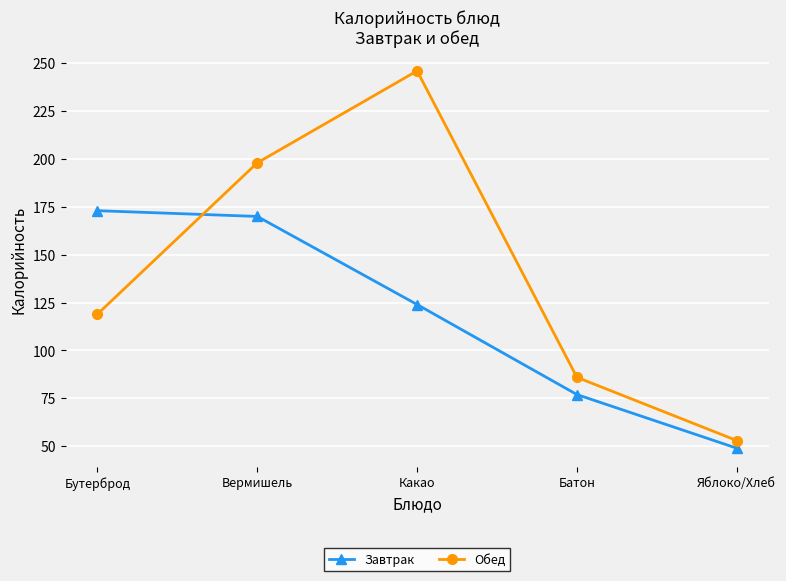

The value of Обед at Какао is 375. True or false?

False